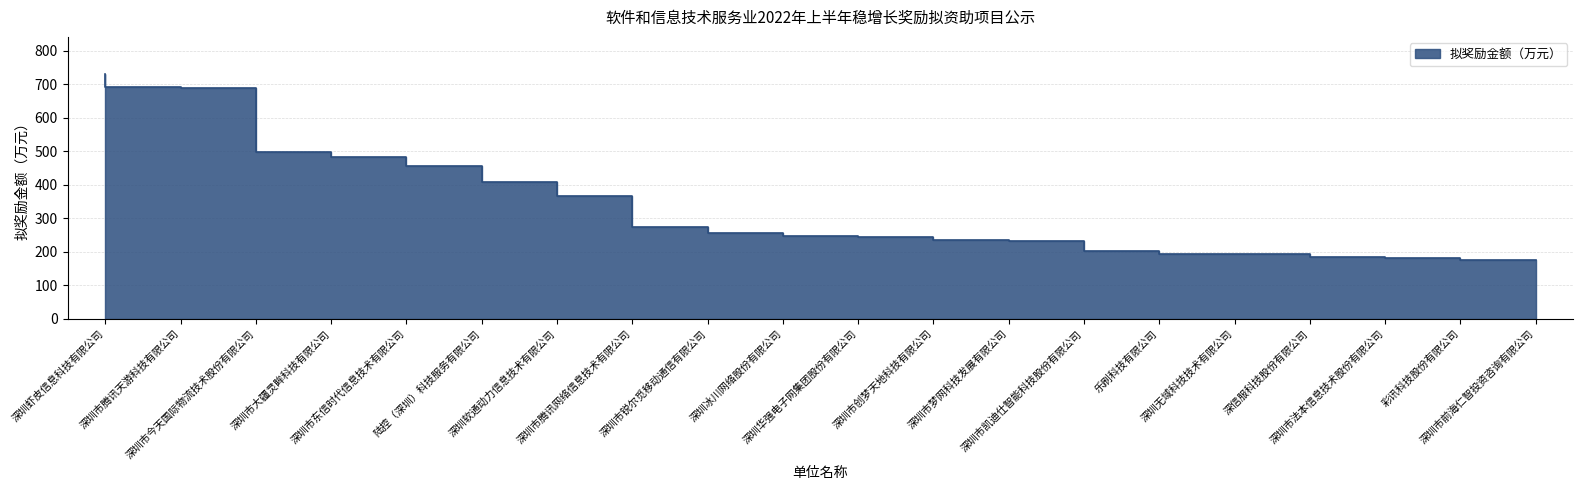

List the labels in order of value, smallest first.

深圳市前海仁智投资咨询有限公司, 彩讯科技股份有限公司, 深圳市法本信息技术股份有限公司, 深信服科技股份有限公司, 深圳无域科技技术有限公司, 乐刷科技有限公司, 深圳市凯迪仕智能科技股份有限公司, 深圳市梦网科技发展有限公司, 深圳市创梦天地科技有限公司, 深圳华强电子网集团股份有限公司, 深圳冰川网络股份有限公司, 深圳市锐尔觅移动通信有限公司, 深圳市腾讯网络信息技术有限公司, 深圳软通动力信息技术有限公司, 陆控（深圳）科技服务有限公司, 深圳市东信时代信息技术有限公司, 深圳市大疆灵眸科技有限公司, 深圳市今天国际物流技术股份有限公司, 深圳市腾讯天游科技有限公司, 深圳虾皮信息科技有限公司